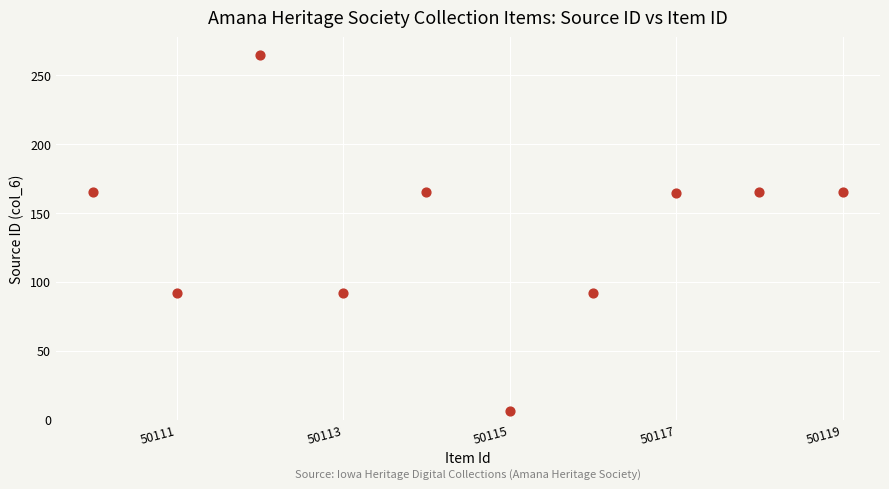

What is the range of Y values (max minus min)?

258.1